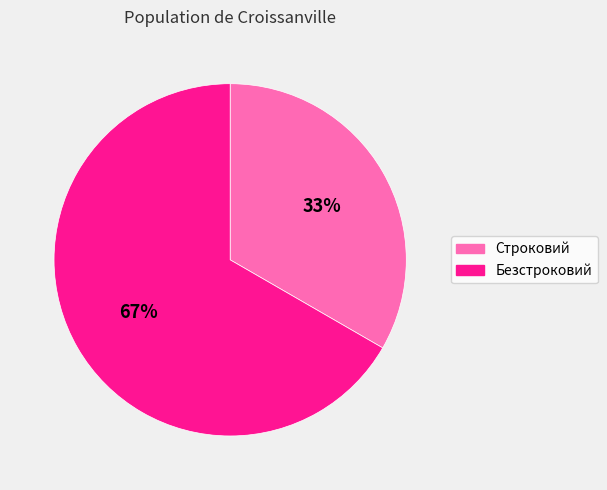

Is the sum of Безстроковий and Строковий greater than half?

Yes